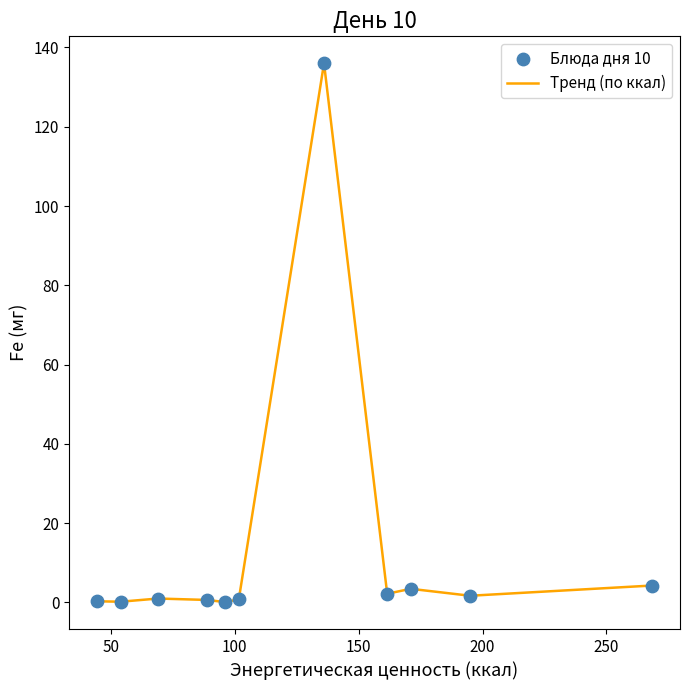

What is the difference between the maximum and minimum values?

135.9